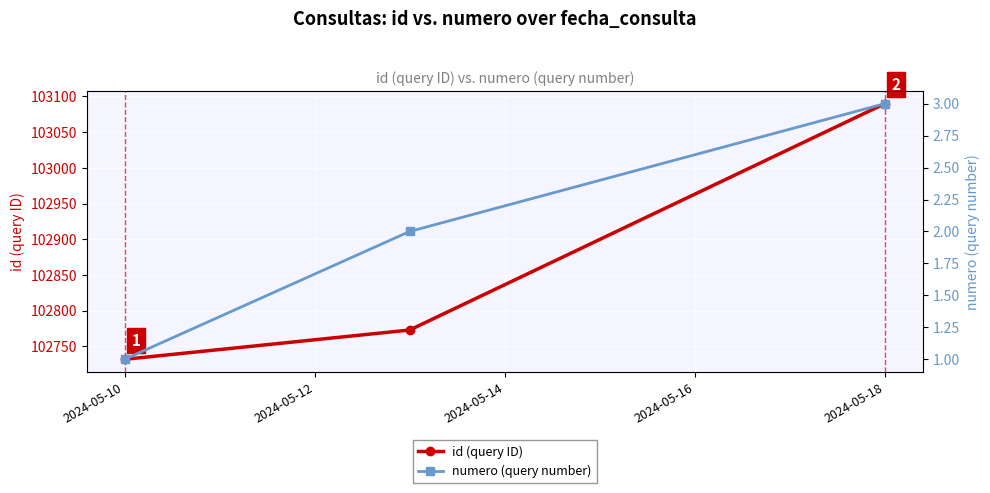

Reading right to left, transcribe all the data shown in this chart.

id (query ID): 103090	102773	102732
numero (query number): 3	2	1